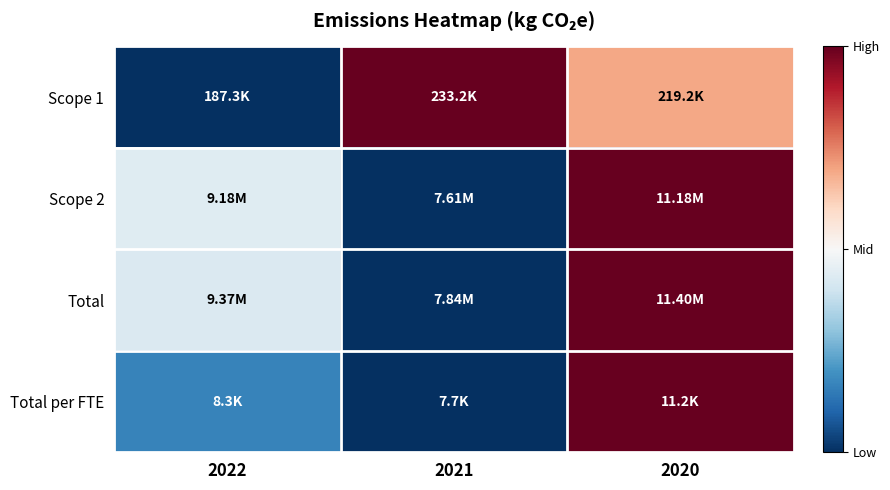

Reading right to left, what are all the values shown in this chart?

Scope 1: 2020=0.7	2021=1.0	2022=0.0
Scope 2: 2020=1.0	2021=0.0	2022=0.4
Total: 2020=1.0	2021=0.0	2022=0.4
Total per FTE: 2020=1.0	2021=0.0	2022=0.2